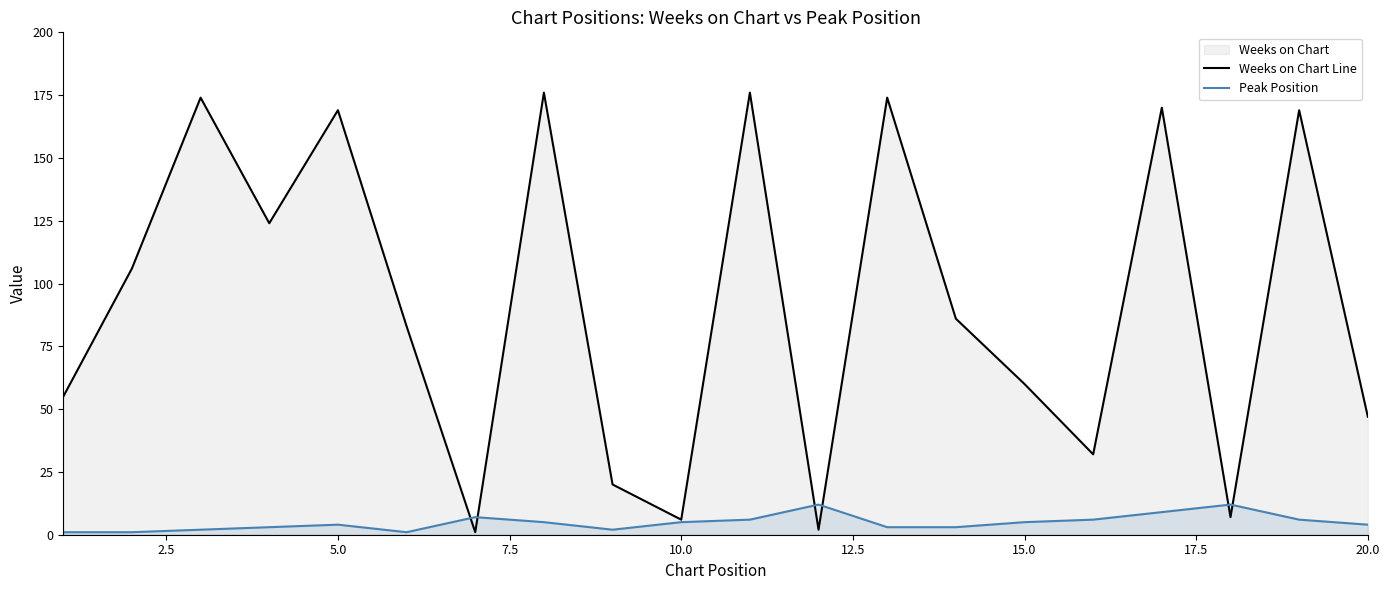

How many lines are shown in the chart?

2